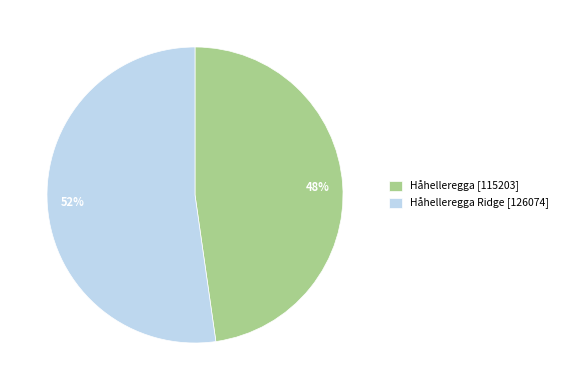

To the nearest percent, what is the average slice percentage?

50%